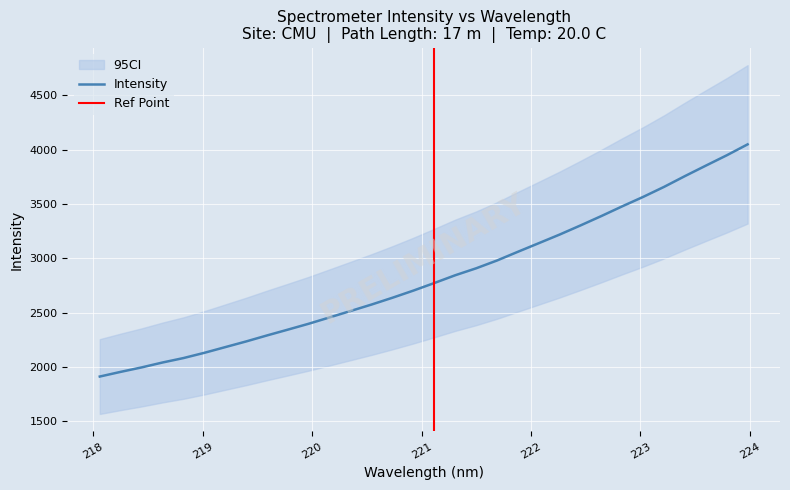

Between 219.9712 and 218.6332, which is larger?

219.9712